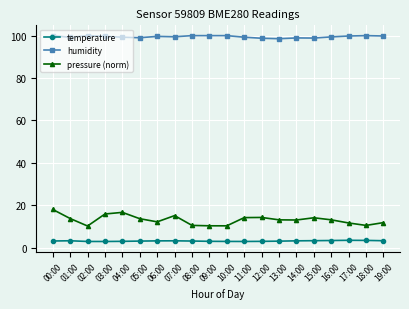

True or false: humidity has more than 2 points higher than both neighbors.

True